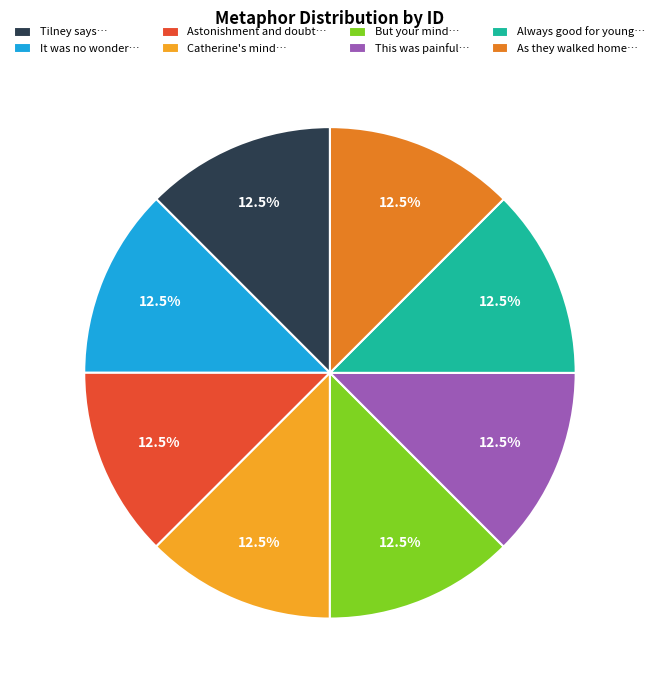

Count the number of slices in the pie.

8